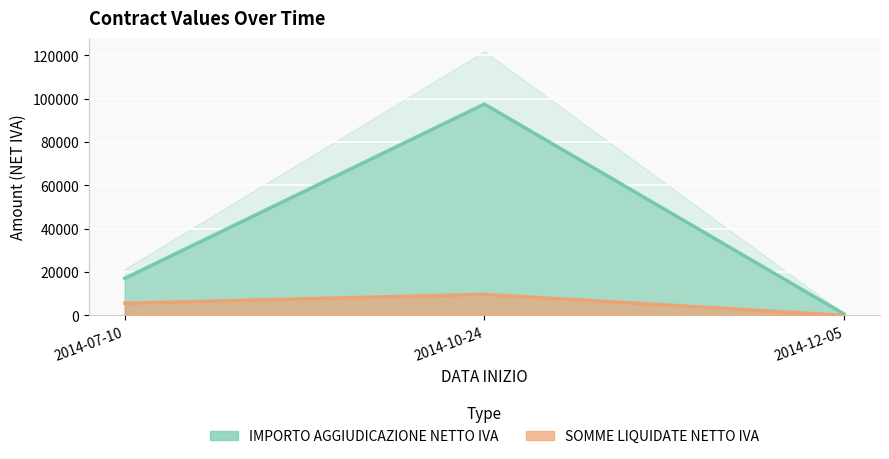

The value of SOMME LIQUIDATE NETTO IVA at 2014-07-10 is 2250.2. True or false?

False